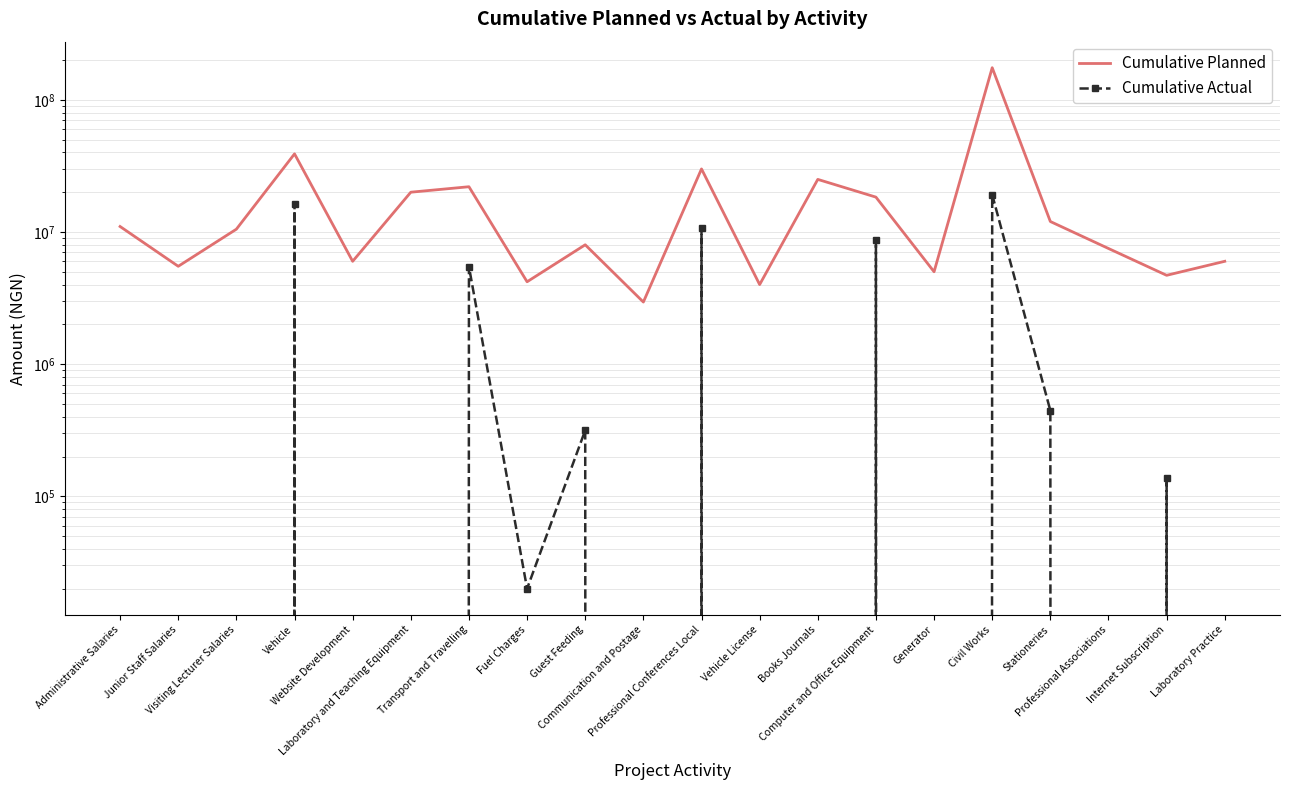

Which series changed the most between Books Journals and Internet Subscription?

Cumulative Planned